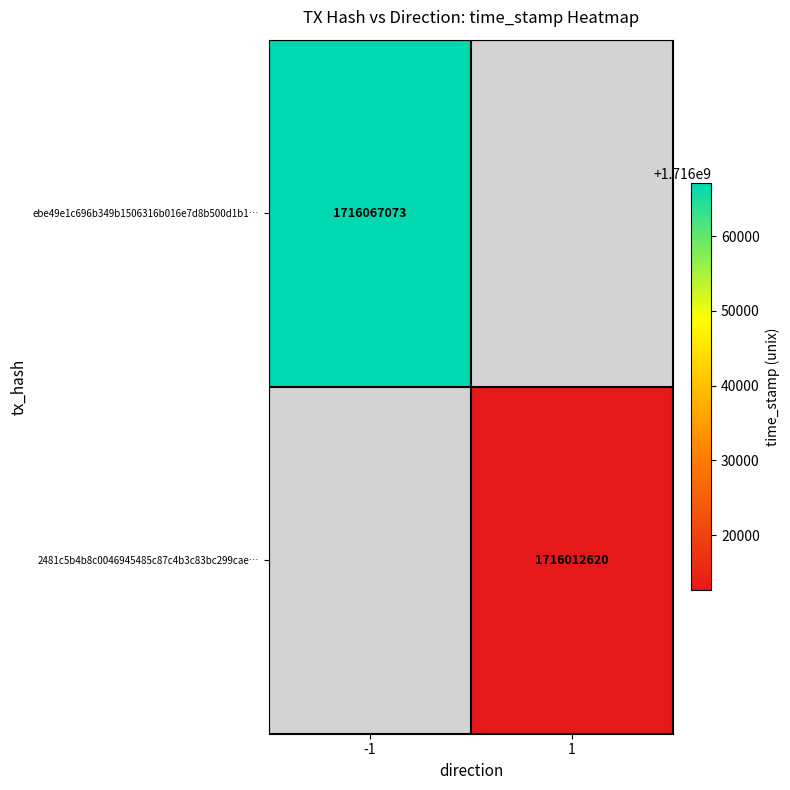

The 2481c5b4b8c0046945485c87c4b3c83bc299cae… series shows 2602730208 at 1. True or false?

False